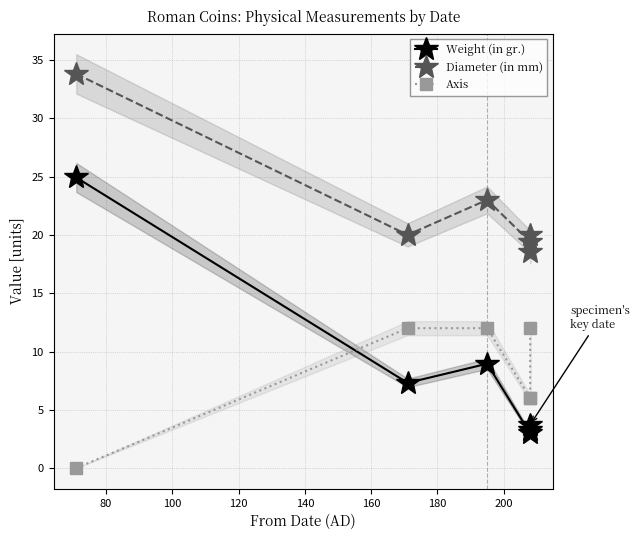

Is this an area chart (filled region under the line)?

No